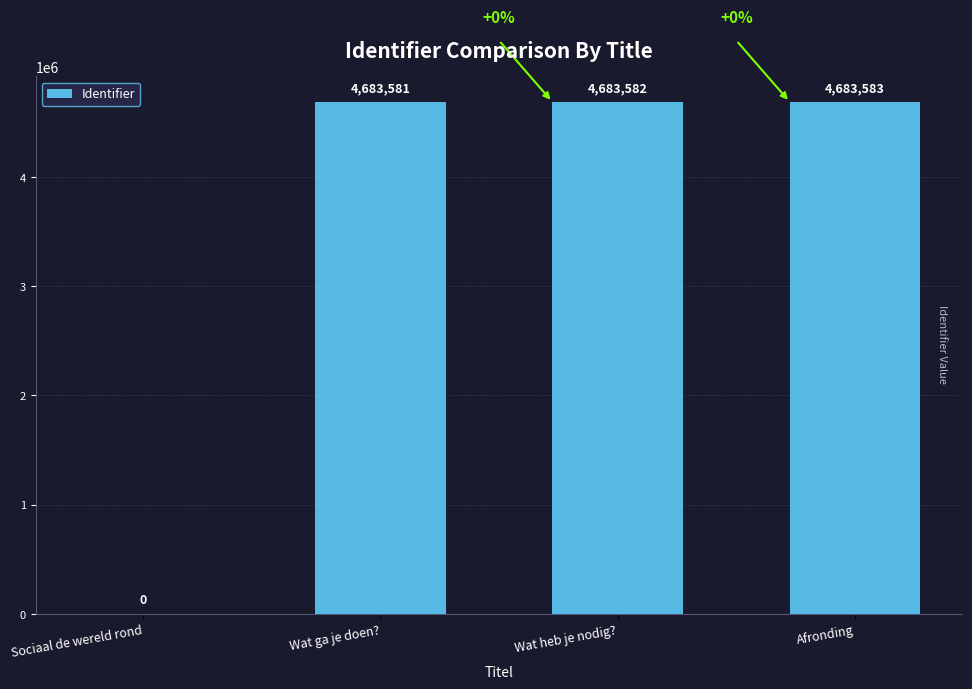

What is the sum of the values at Sociaal de wereld rond and Afronding?

4683583